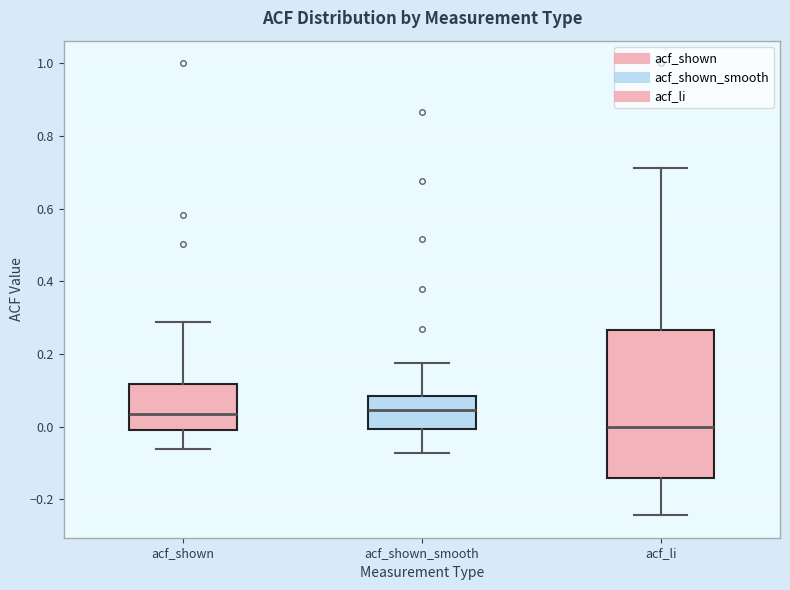

Which box's median line is the lowest?

acf_li